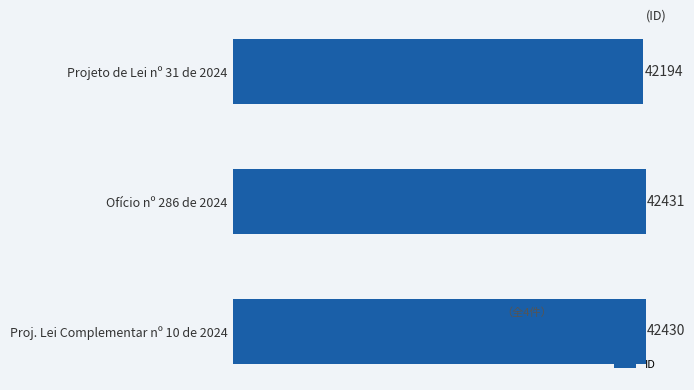

True or false: the data shows 42431 at Ofício nº 286 de 2024.

True